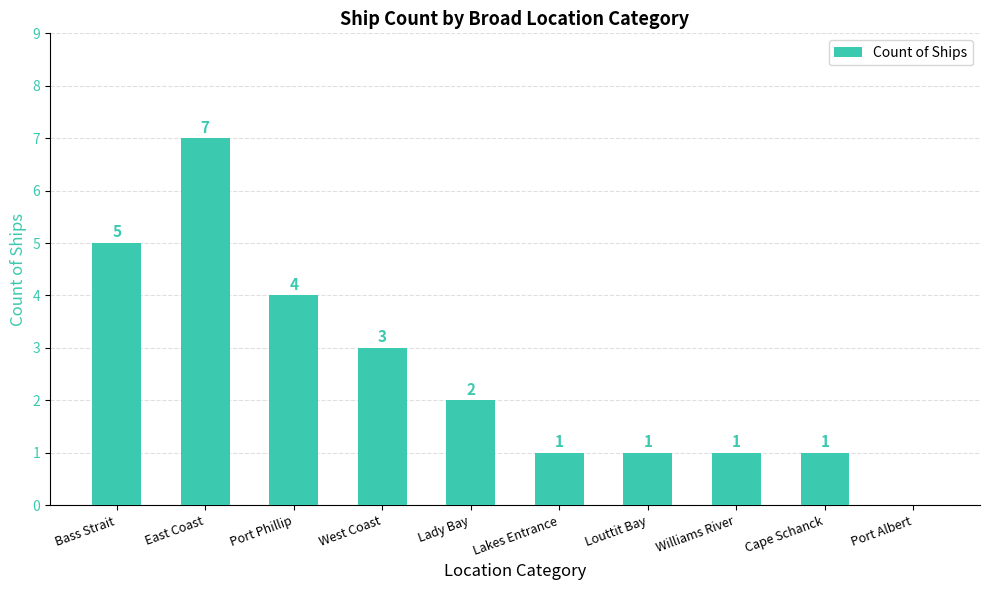

Reading left to right, transcribe all the data shown in this chart.

Bass Strait=5	East Coast=7	Port Phillip=4	West Coast=3	Lady Bay=2	Lakes Entrance=1	Louttit Bay=1	Williams River=1	Cape Schanck=1	Port Albert=0